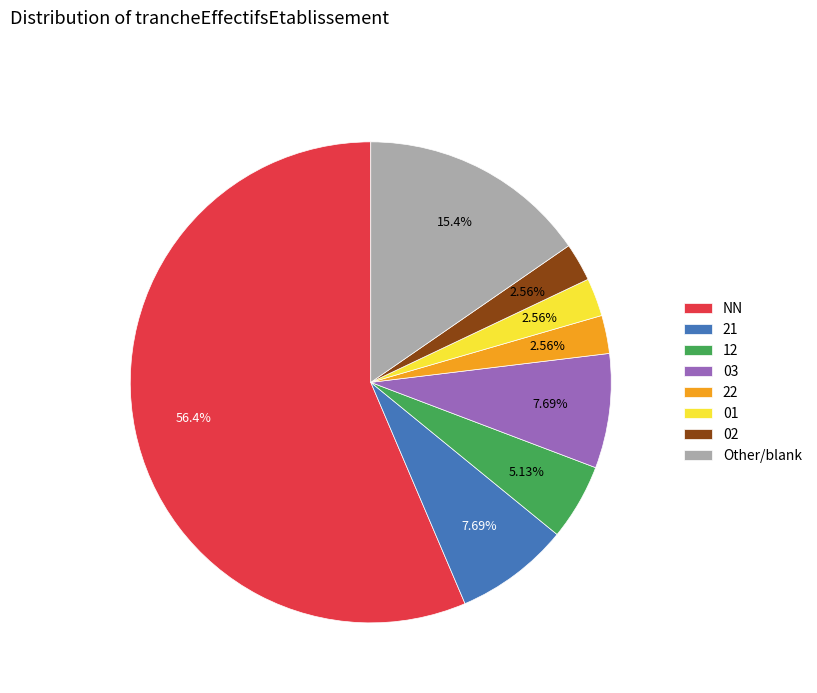

Do 02 and 12 together represent more than half of the pie?

No